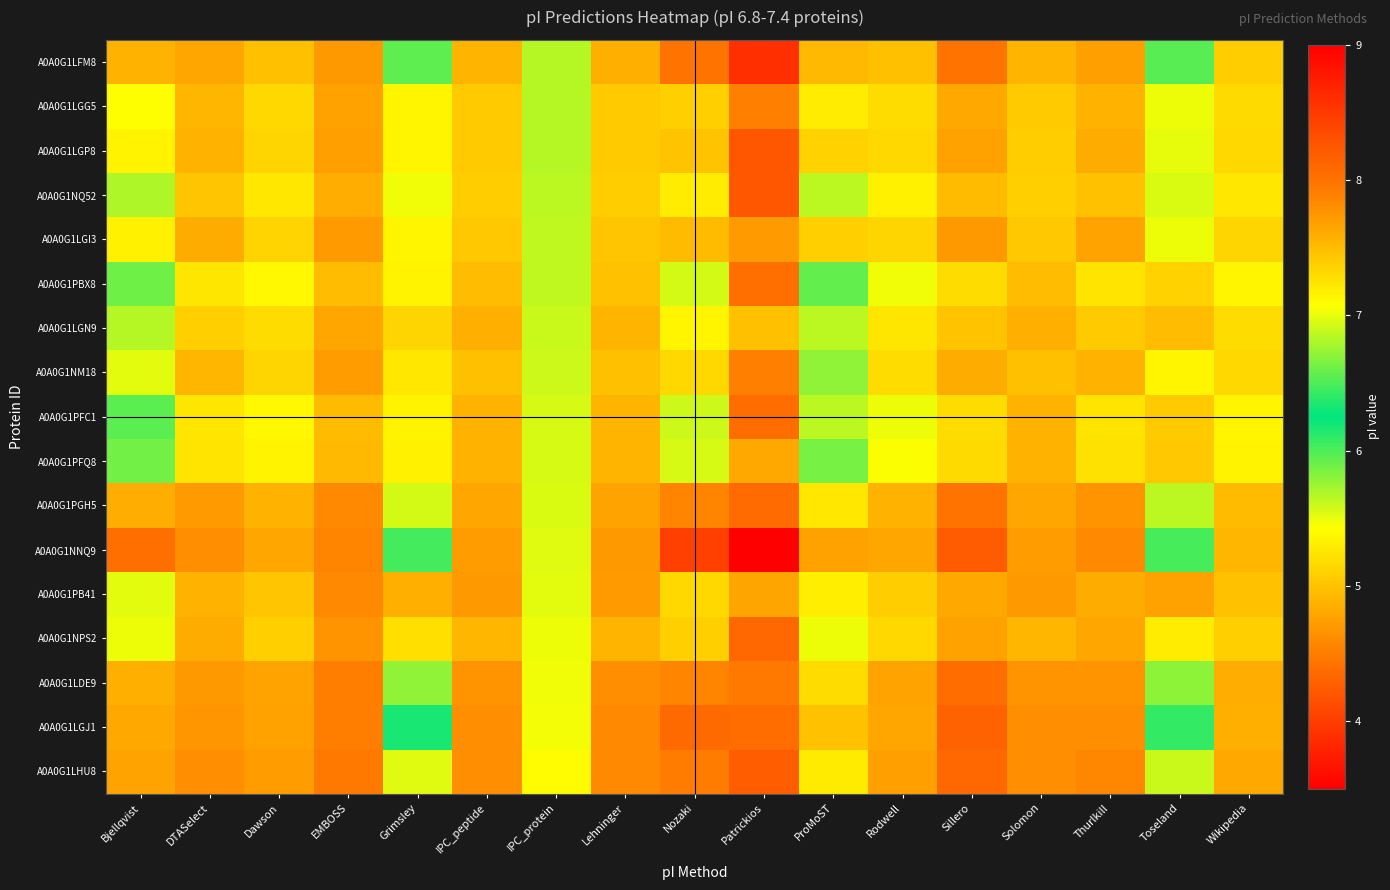

At which category does the chart reach its minimum across all series?

Patrickios